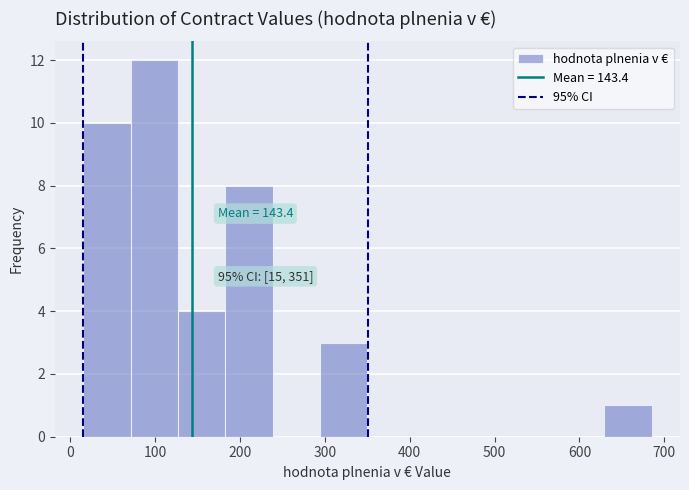

Over which range of the x-axis is the bar tallest?

70 to 130